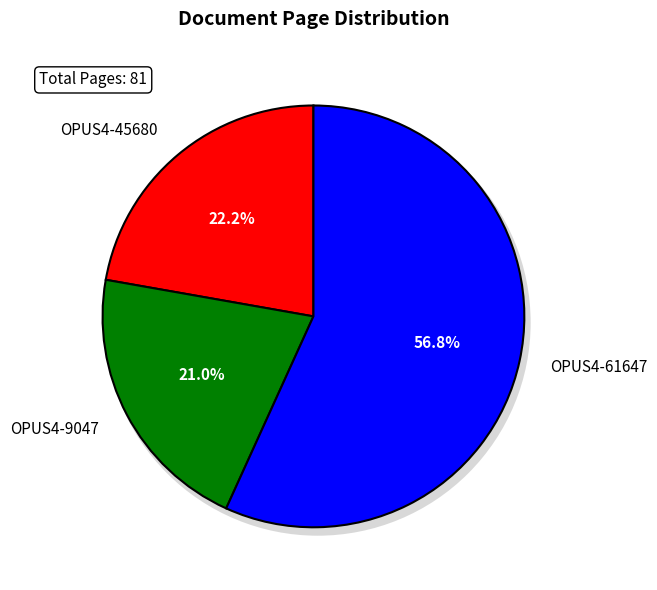

To the nearest percent, what percentage of the pie is OPUS4-61647?

57%